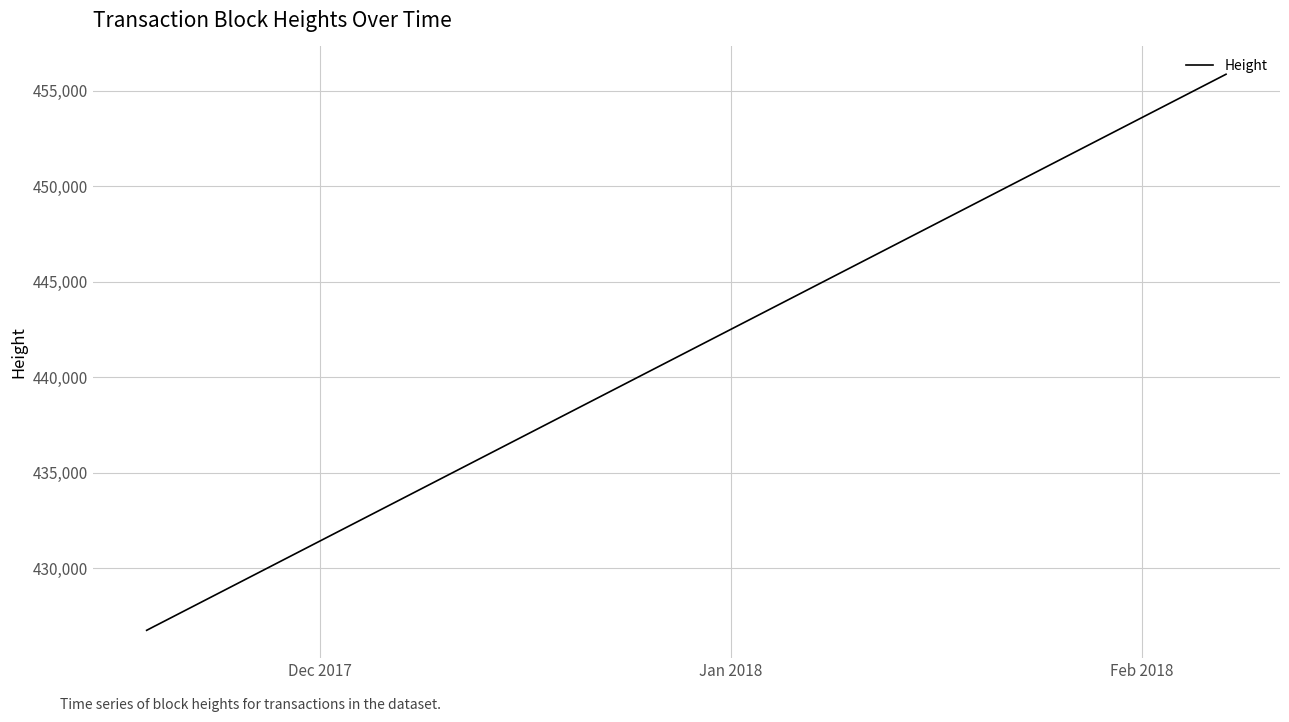

What is the difference between the maximum and second lowest values?

28870